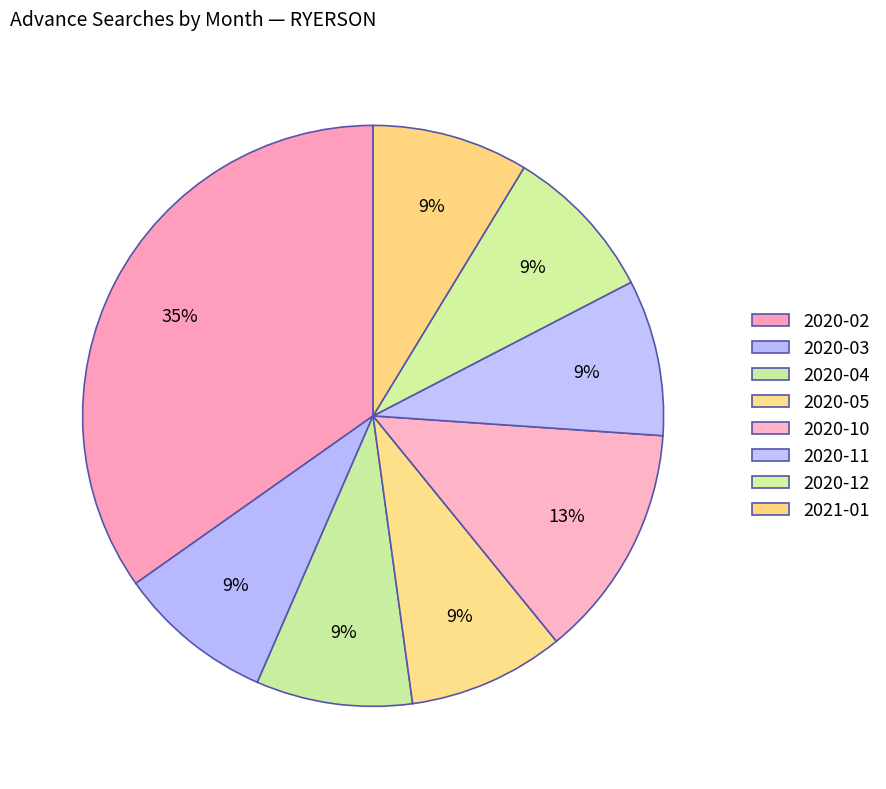

How much of the chart is everything except 2020-03?

91.3%